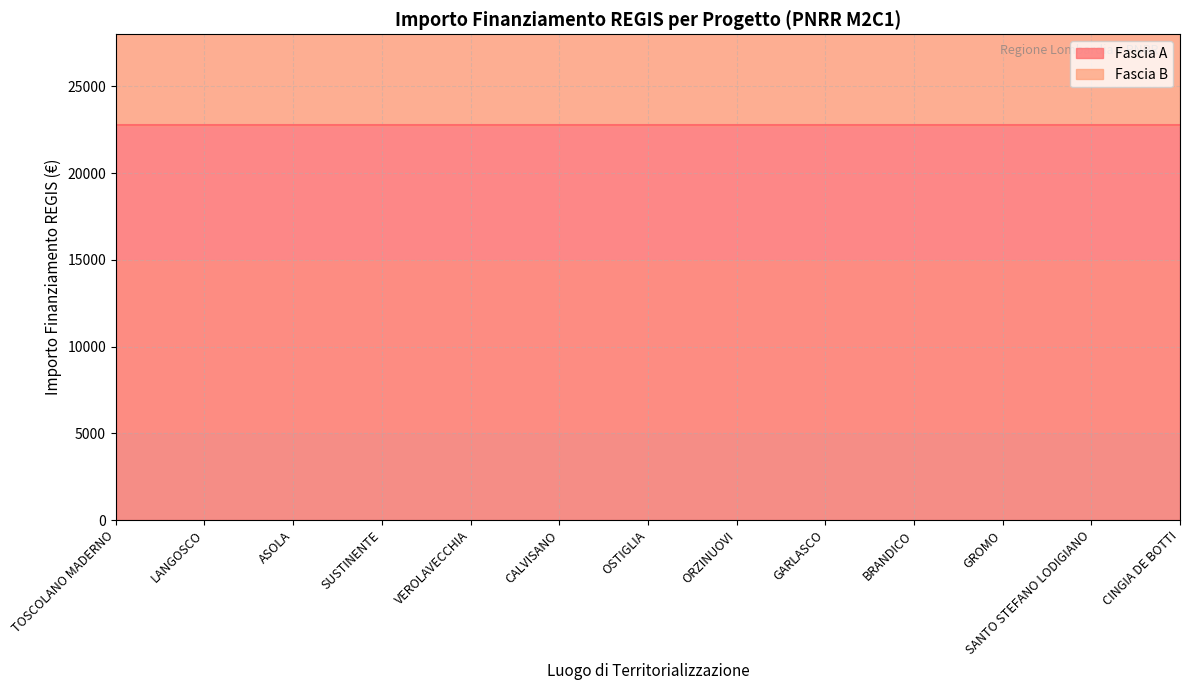

What is the approximate value of Fascia A at SANTO STEFANO LODIGIANO?

22750.0